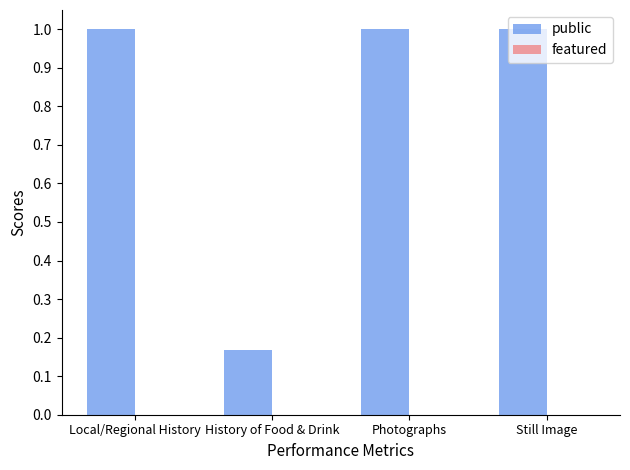

How many series are shown in this chart?

1